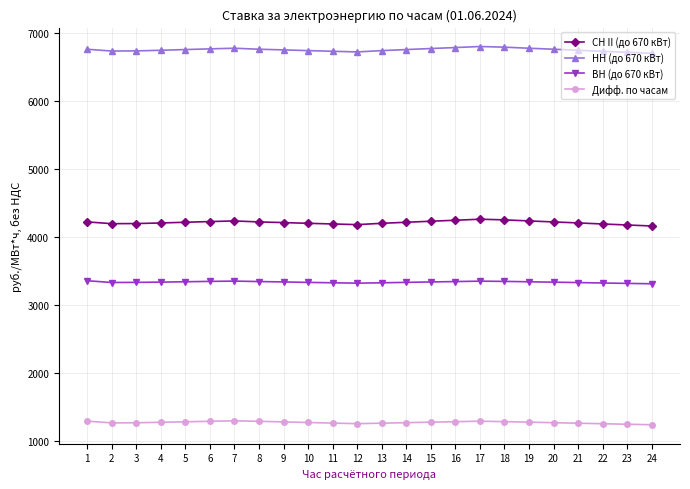

What is the sum of all НН (до 670 кВт) values?

161922.1